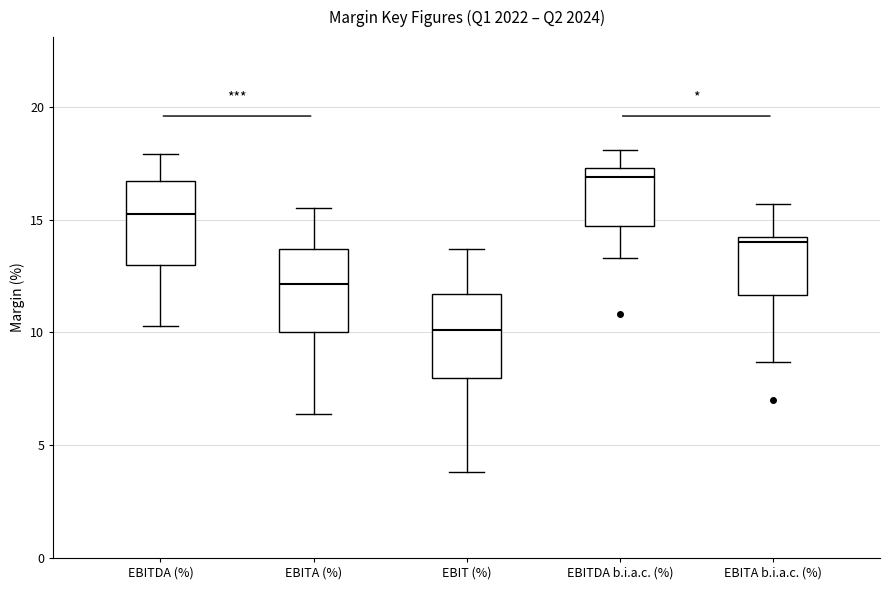

Which box has the highest median line?

EBITDA b.i.a.c. (%)